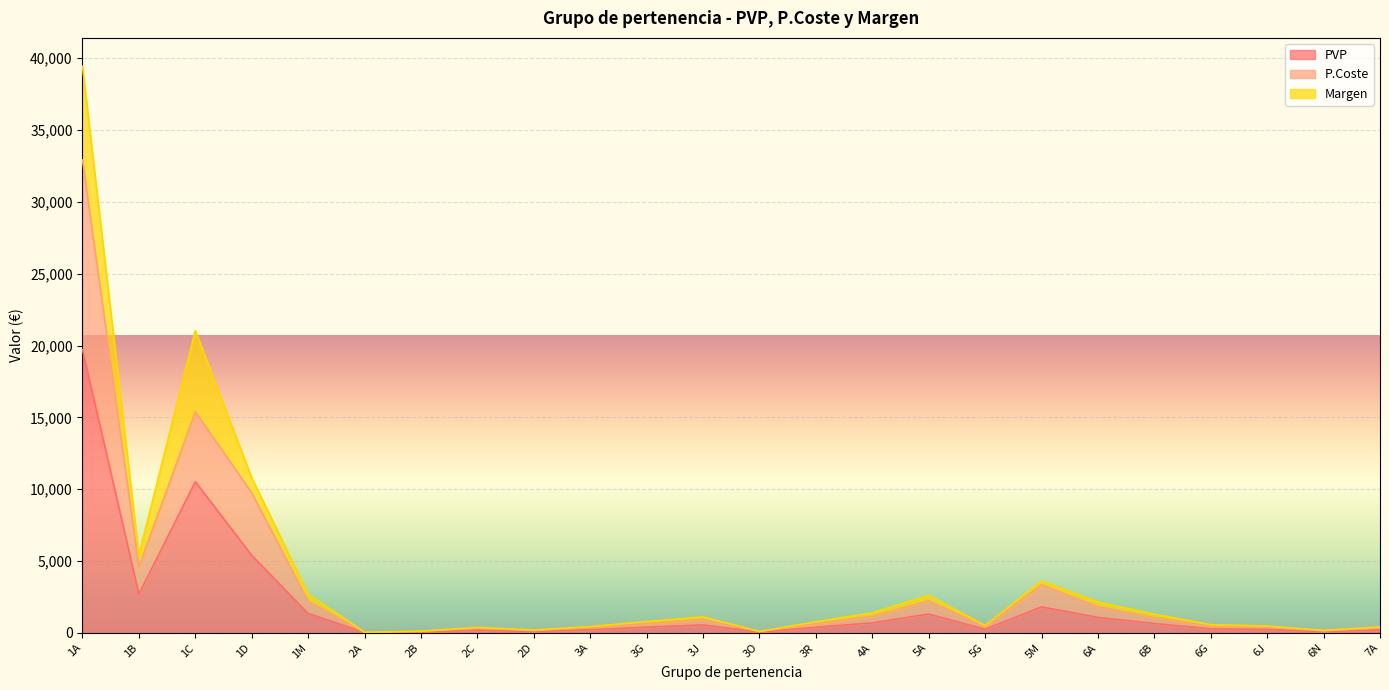

Where is P.Coste nearest to the value 16484?

1C